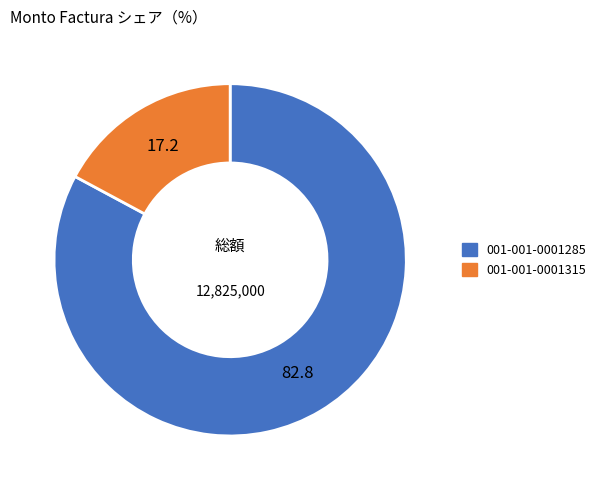

Count the number of slices in the pie.

2